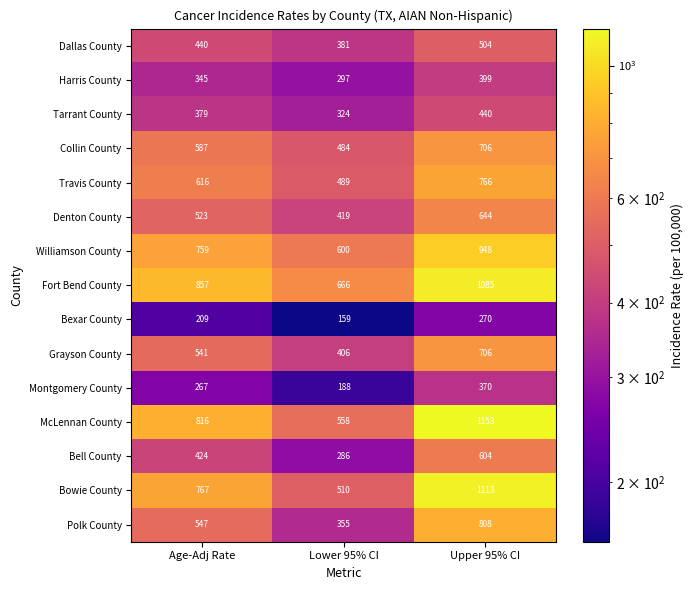

Count the number of data series in this chart.

15